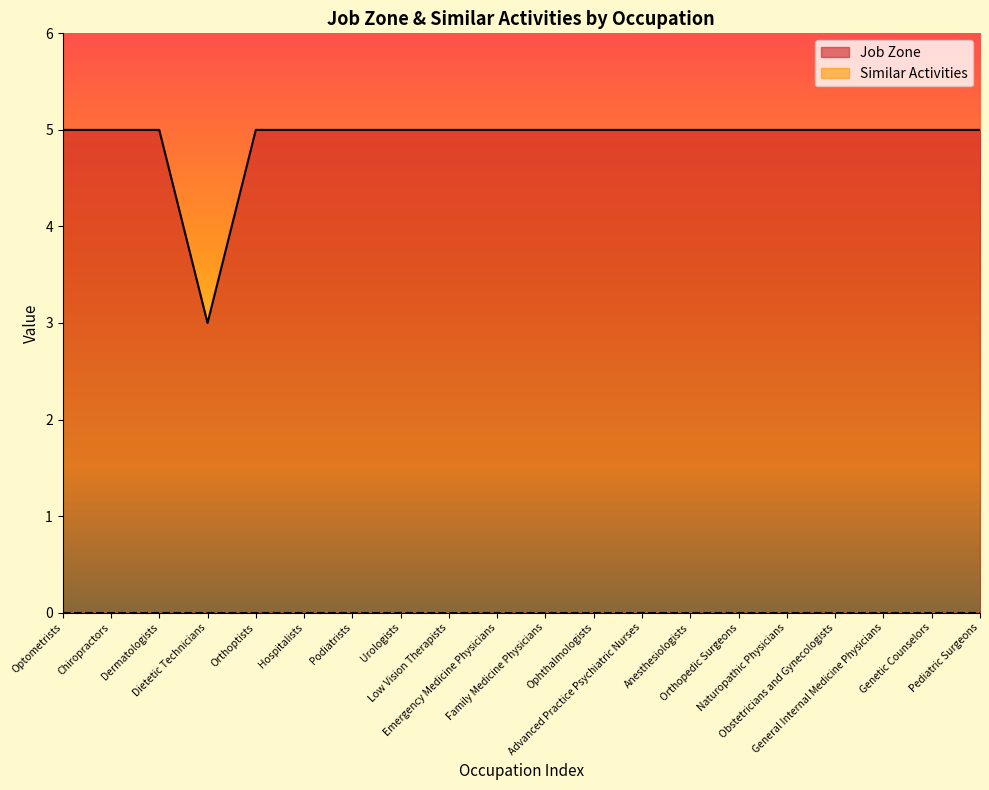

What is the minimum value shown in the chart?

0